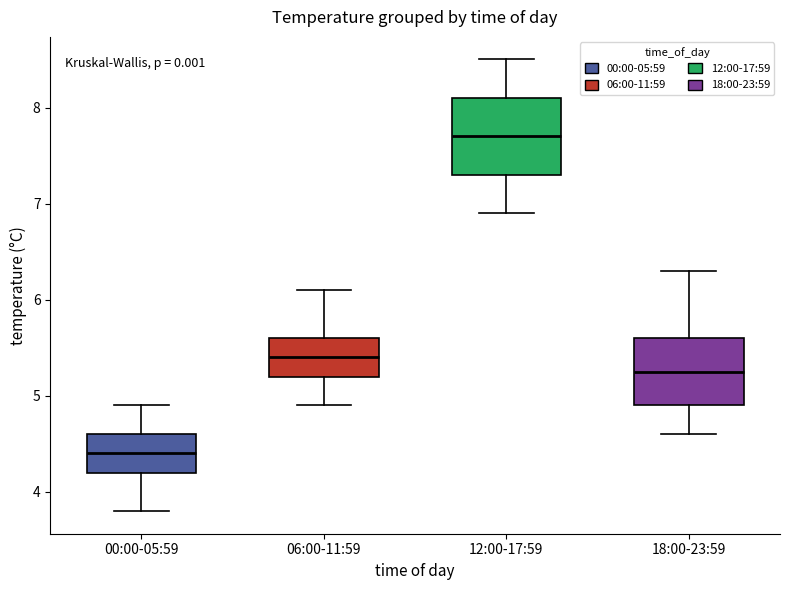

Which box's median line is the highest?

12:00-17:59